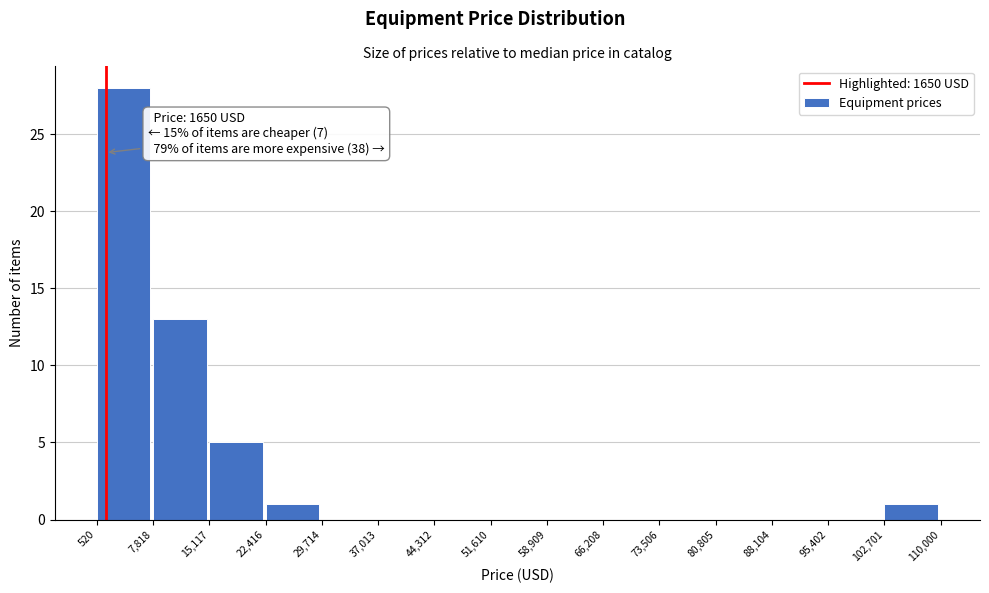

Which range on the x-axis has the tallest bar?

520 to 7,818